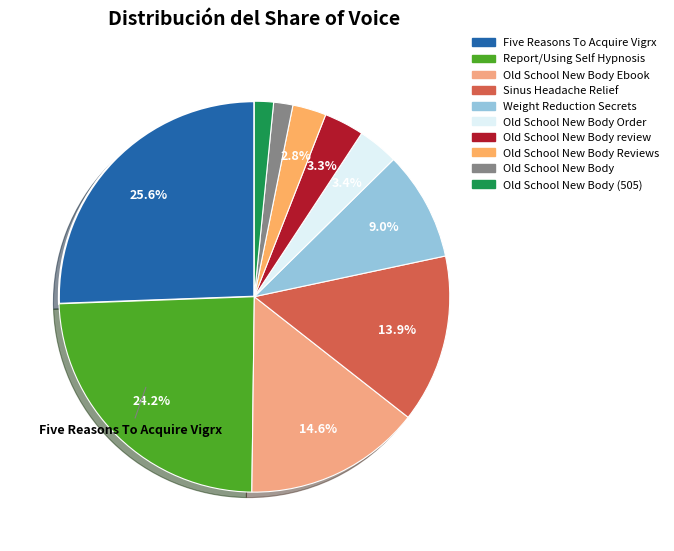

Rank the categories by value from highest to lowest.

Five Reasons To Acquire Vigrx, Report/Using Self Hypnosis, Old School New Body Ebook, Sinus Headache Relief, Weight Reduction Secrets, Old School New Body Order, Old School New Body review, Old School New Body Reviews, Old School New Body, Old School New Body (505)